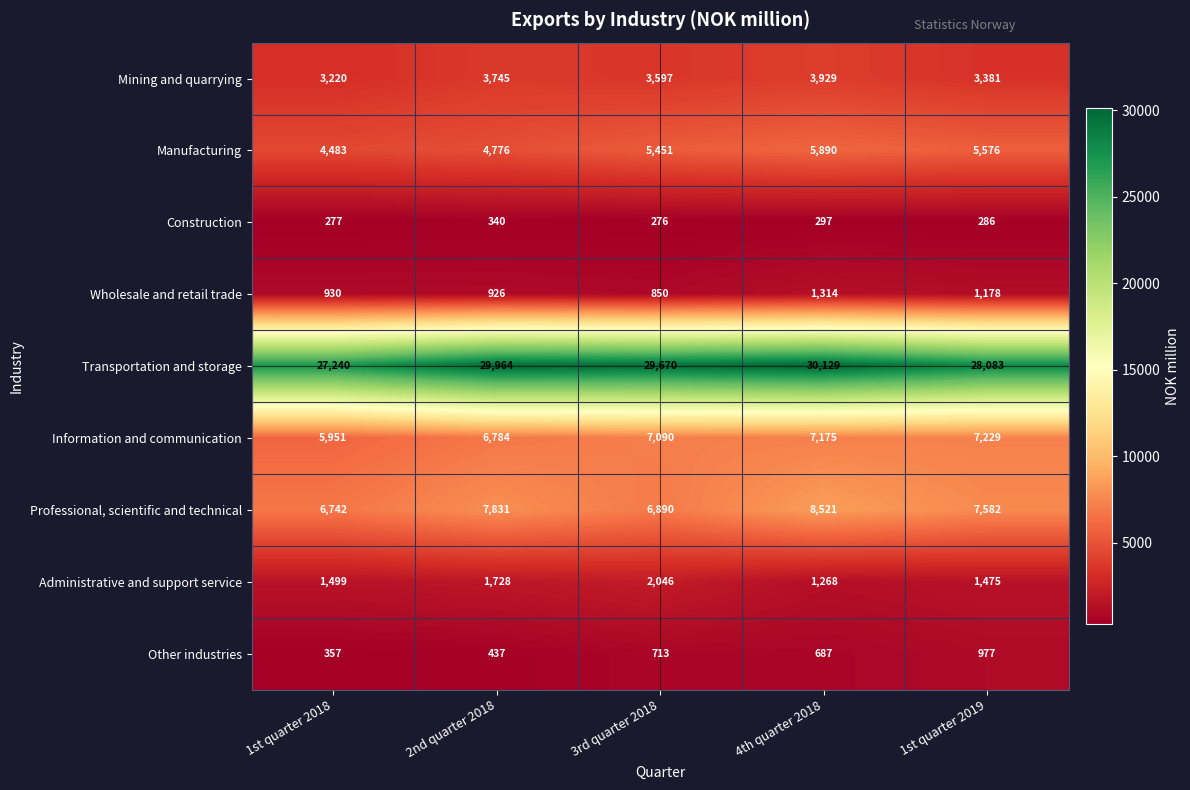

What is the spread (max minus min) of values at 3rd quarter 2018?

29394